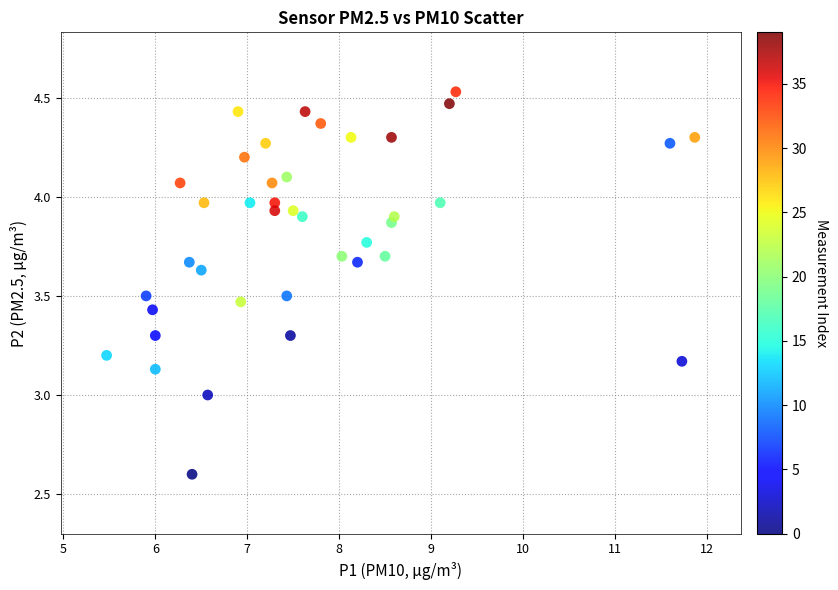

What is the range of X values (max minus min)?

6.4